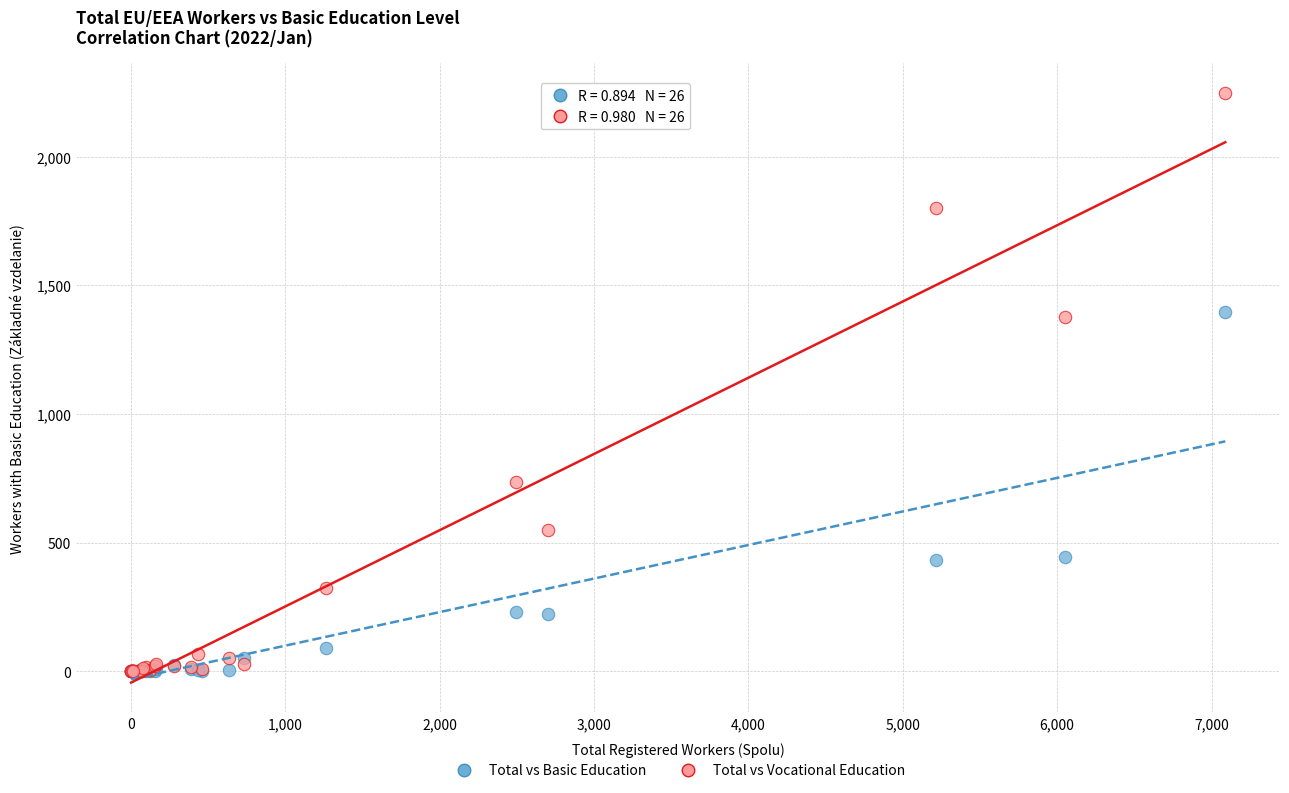

Which series has the largest Y range (max minus min)?

Total vs Vocational Education